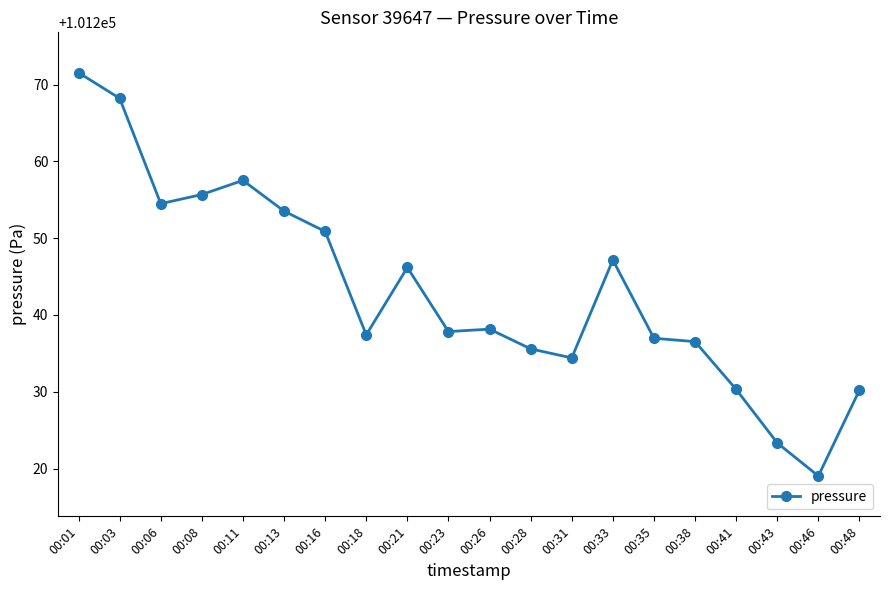

True or false: the data has more than 1 interior local peaks.

True